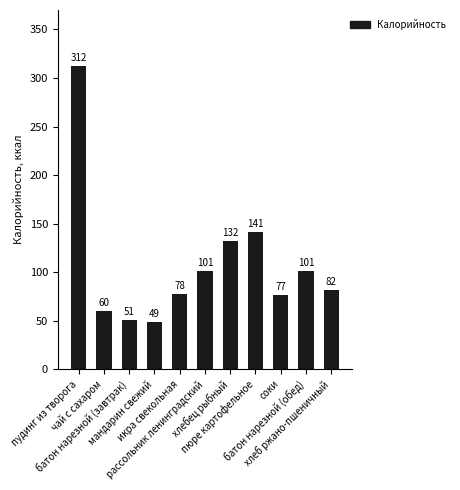

Approximately how many times larger is the value at батон нарезной (обед) compared to пудинг из творога?

0.3